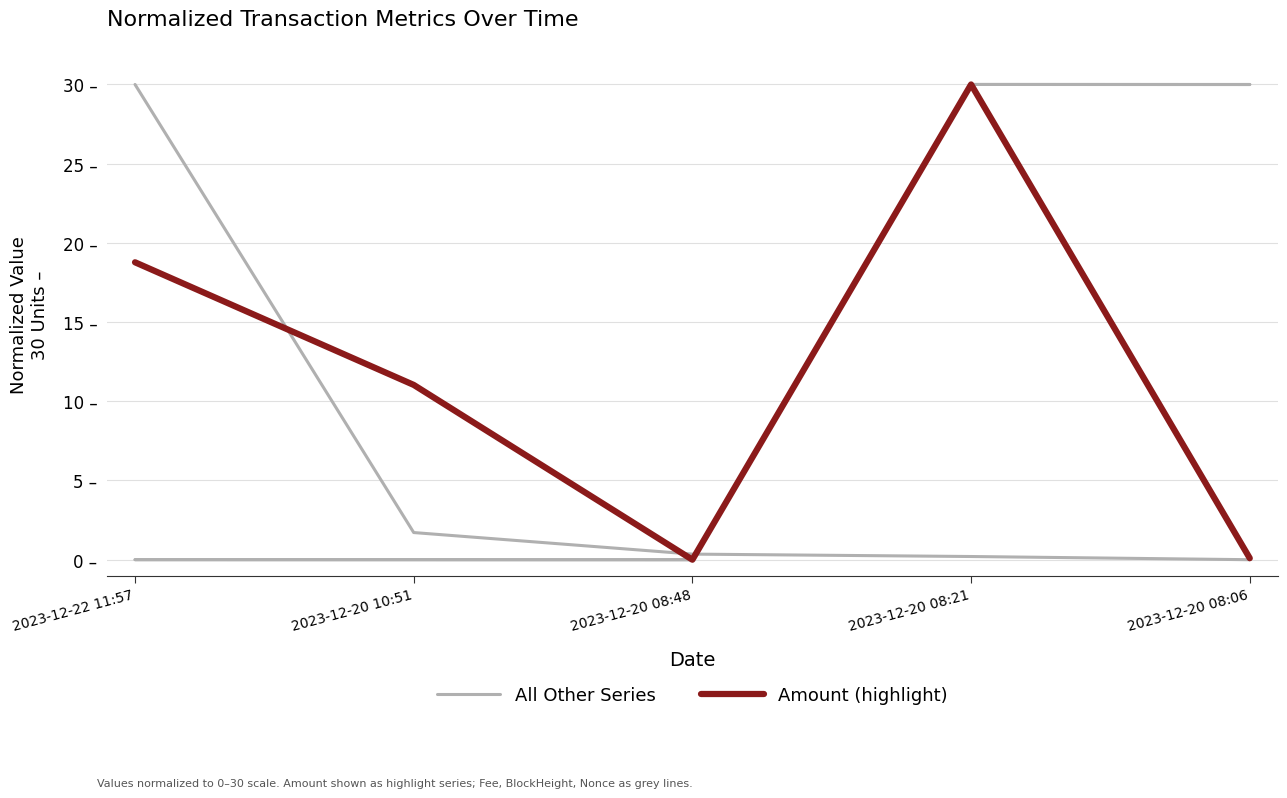

Rank the series at 2023-12-20 08:21 from lowest to highest value.

All Other Series, Amount (highlight)